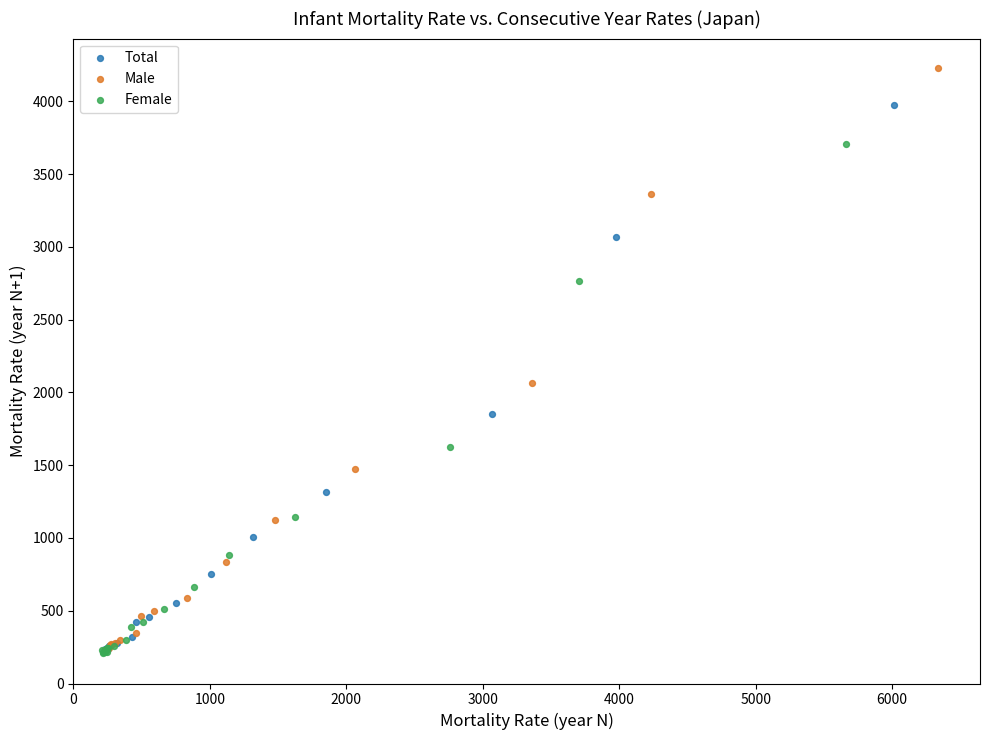

What are all the series names shown in the legend?

Total, Male, Female